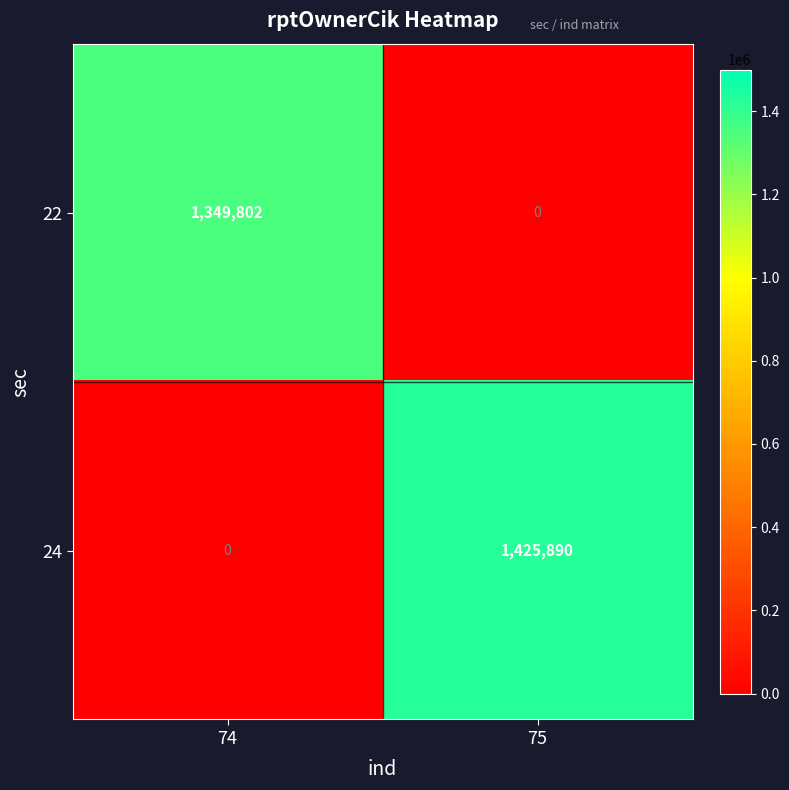

Which series has the widest spread of values?

24